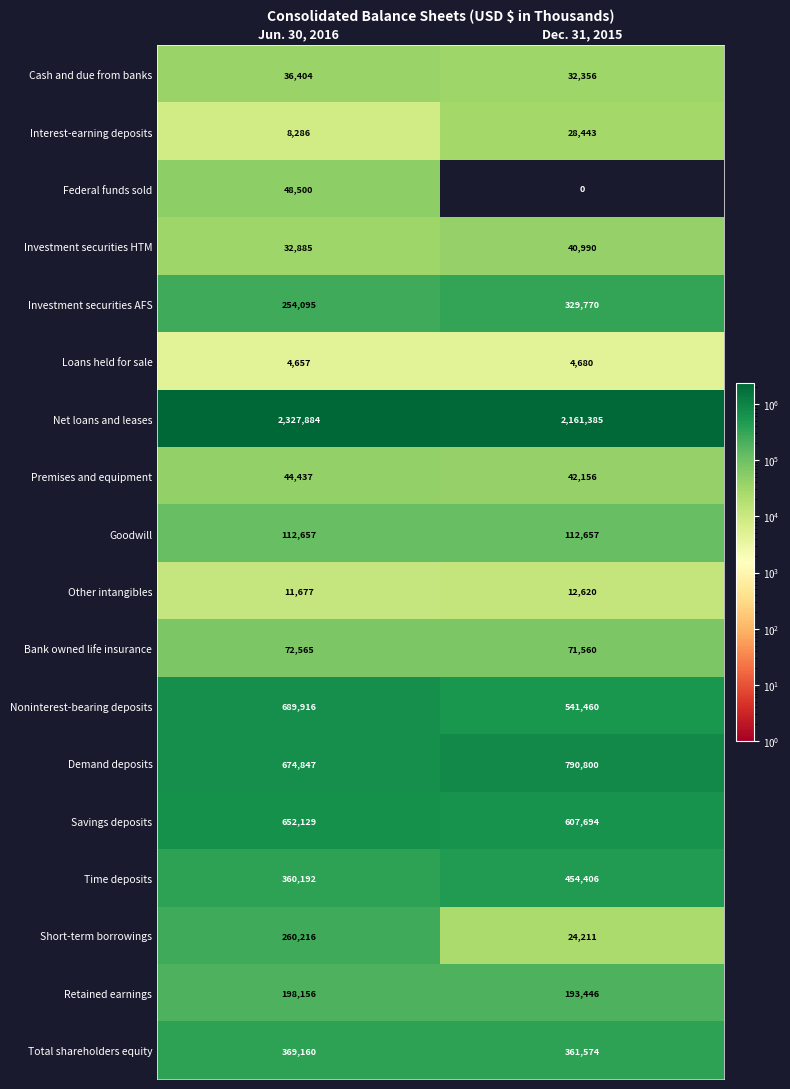

What is the sum of the Demand deposits values at Dec. 31, 2015 and Jun. 30, 2016?

1465647